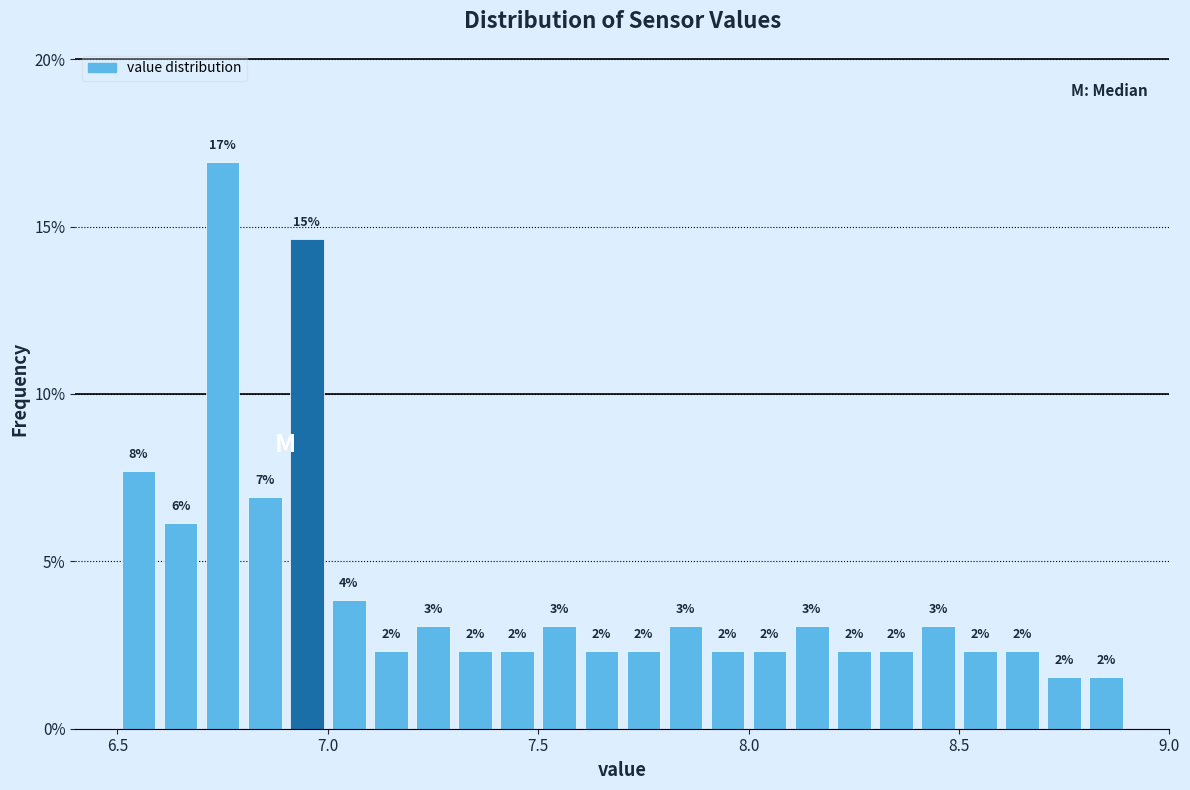

Read against the x-axis, roughly where is the centre of the tallest bar?

6.75